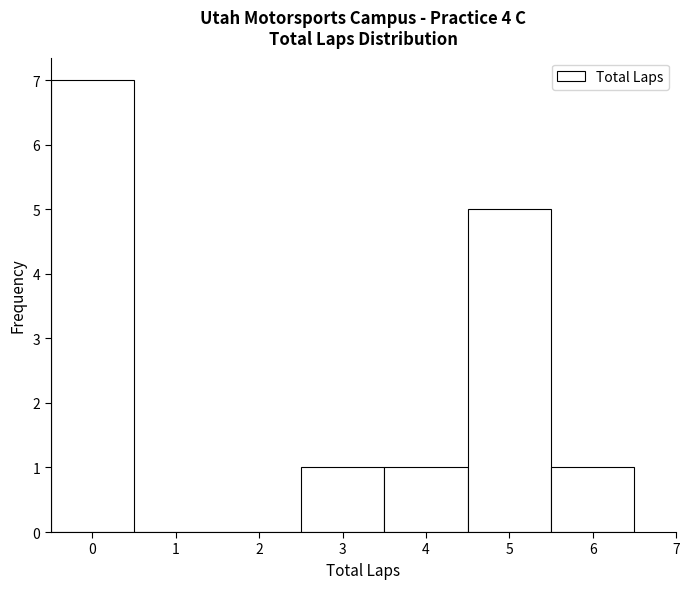

Reading left to right, list every bar in this chart as the range it spans on the x-axis followed by its height. The values are not printed on the chart, so give them approximately, as read against the axis.

-0.5 to 0.5: 7
0.5 to 1.5: 0
1.5 to 2.5: 0
2.5 to 3.5: 1
3.5 to 4.5: 1
4.5 to 5.5: 5
5.5 to 6.5: 1